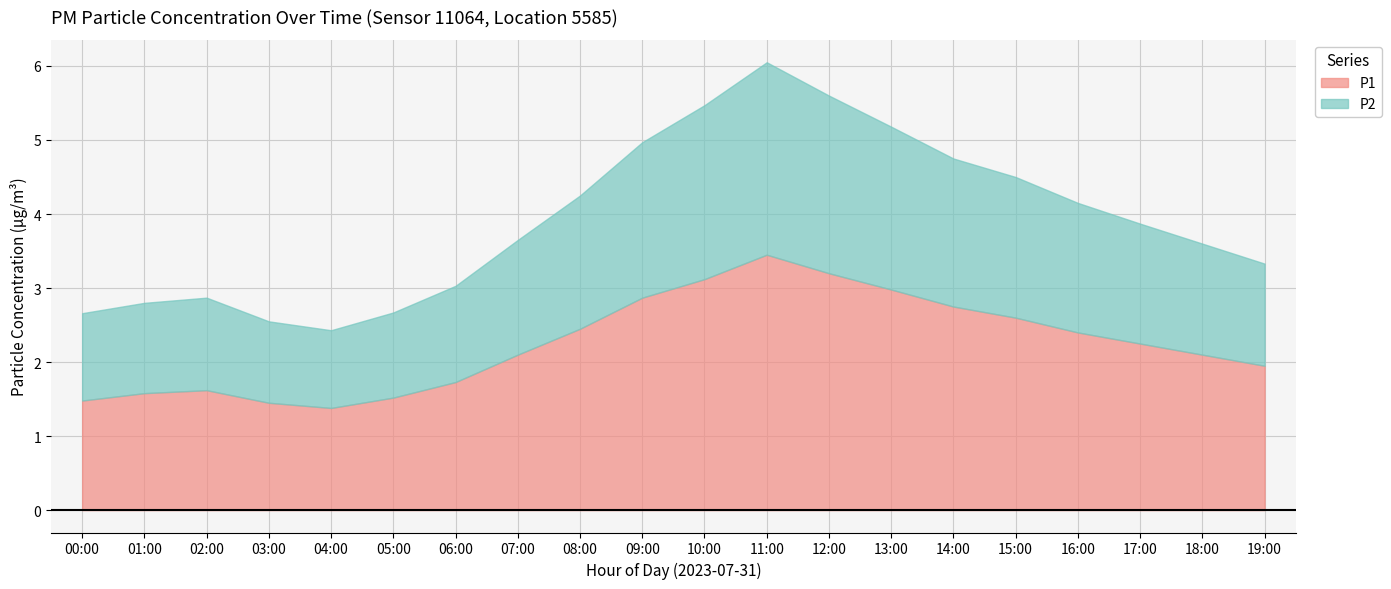

True or false: P1 has more than 0 points higher than both neighbors.

True